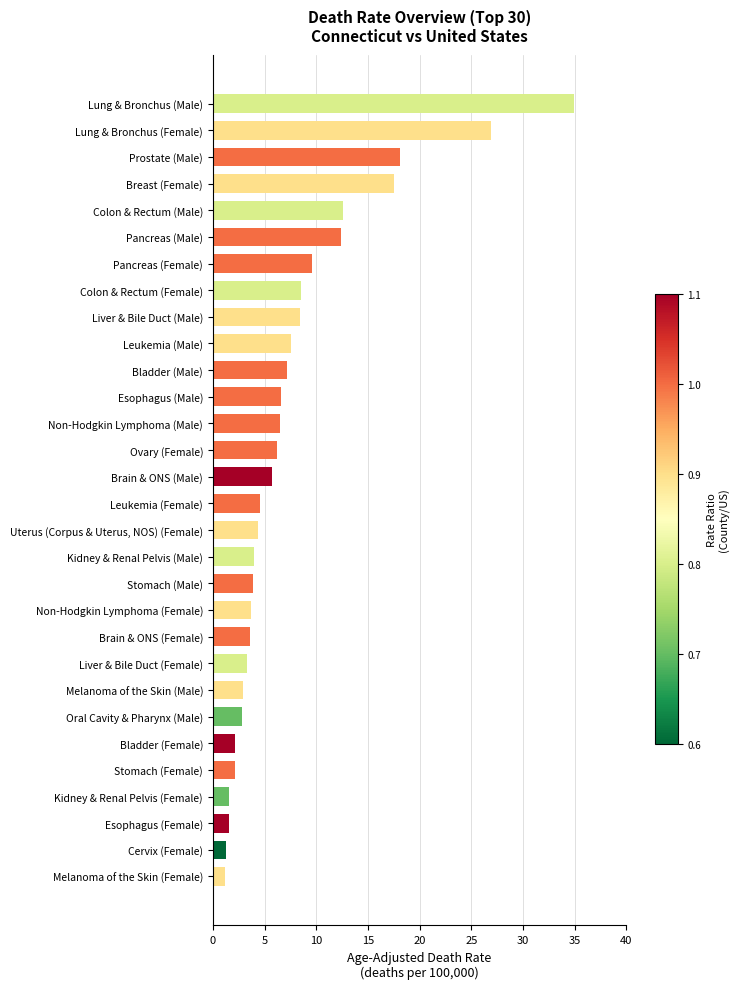

What is the ratio of the value at Uterus (Corpus & Uterus, NOS) (Female) to the value at Non-Hodgkin Lymphoma (Male)?

0.7